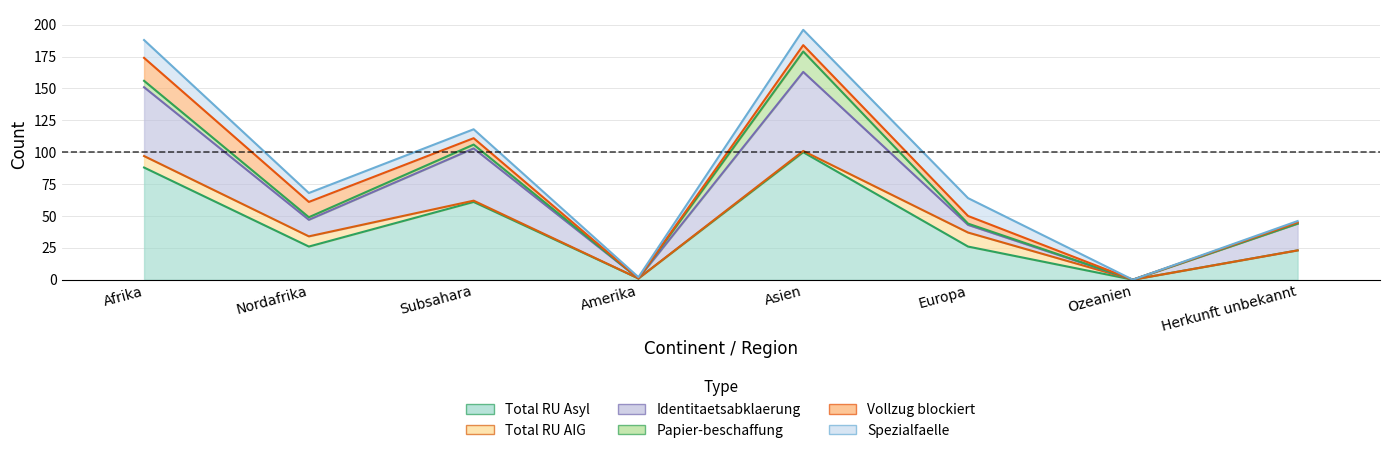

In Identitaetsabklaerung, how many points are lower than both neighbors (excluding endpoints)?

3